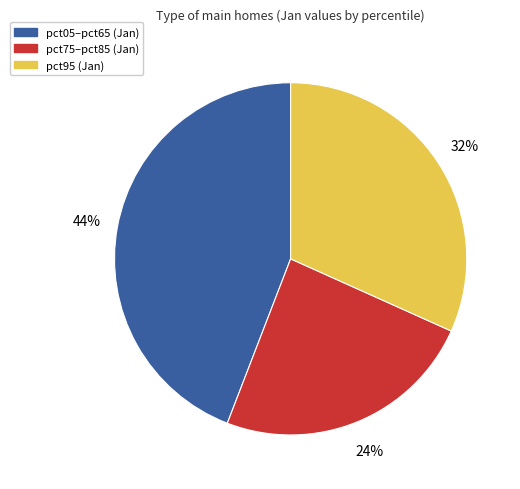

Is there any slice that represents more than half of the pie?

No